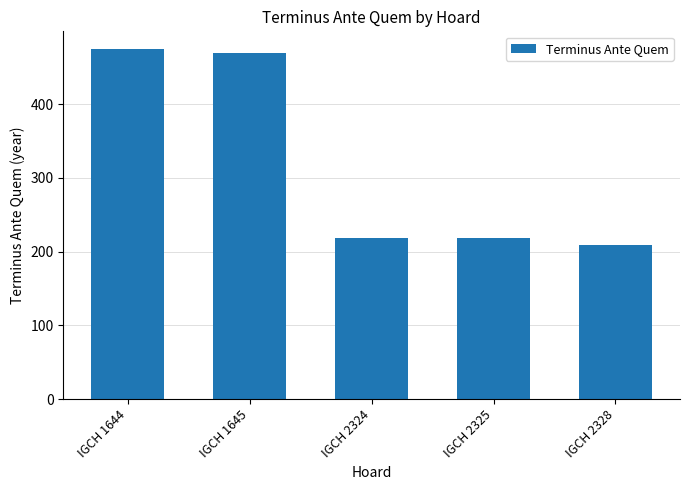

What is the smallest value displayed?

209